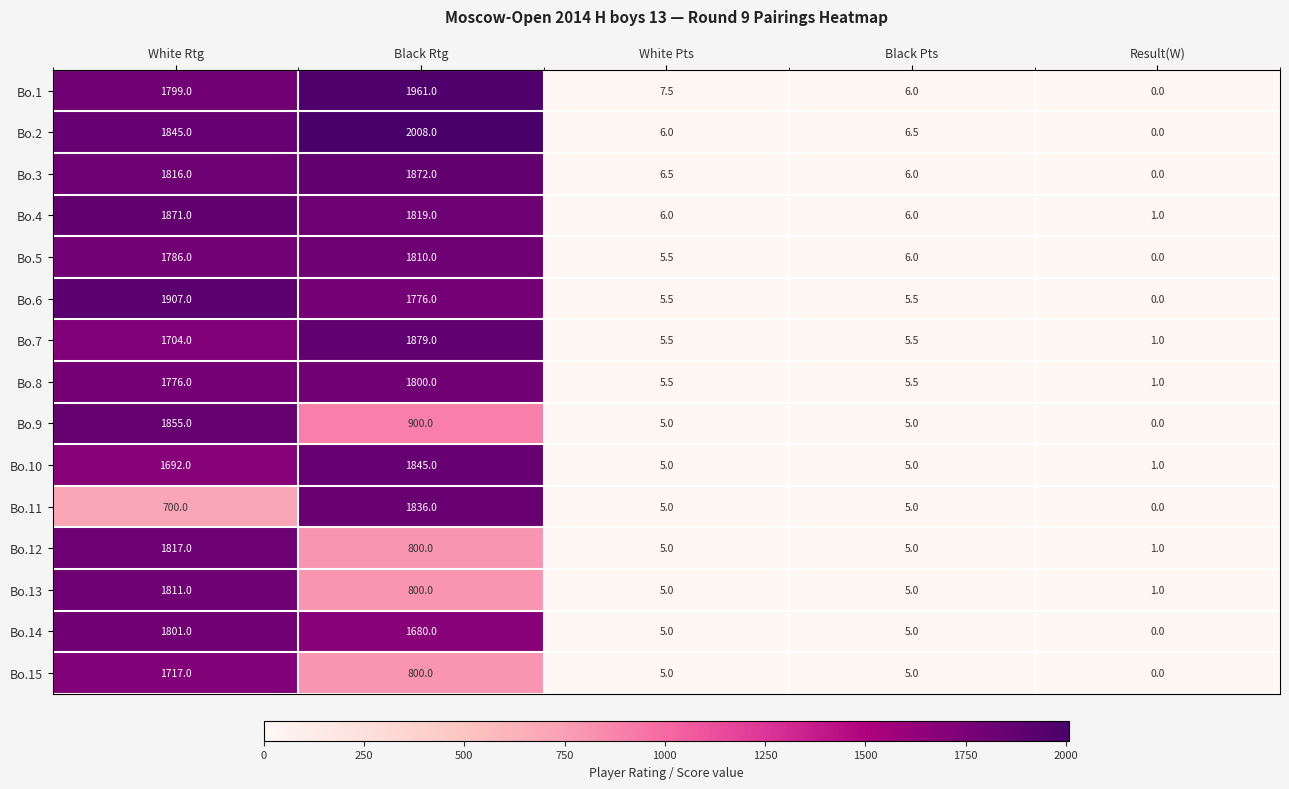

The value of Bo.5 at Result(W) is -1179.7. True or false?

False